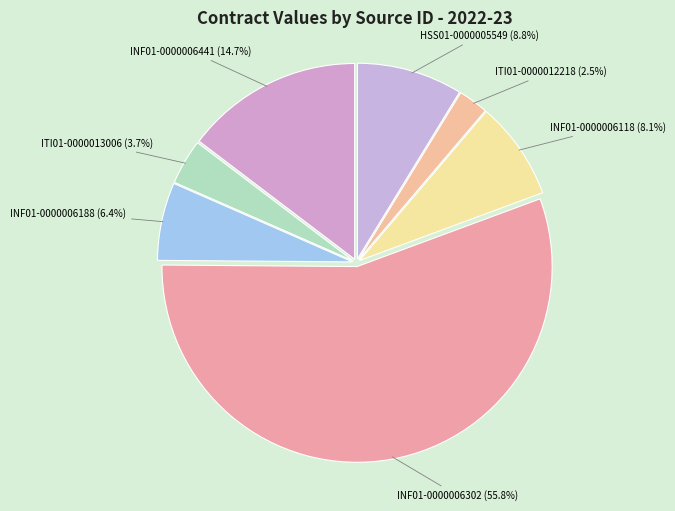

Do HSS01-0000005549 and INF01-0000006118 together represent more than half of the pie?

No